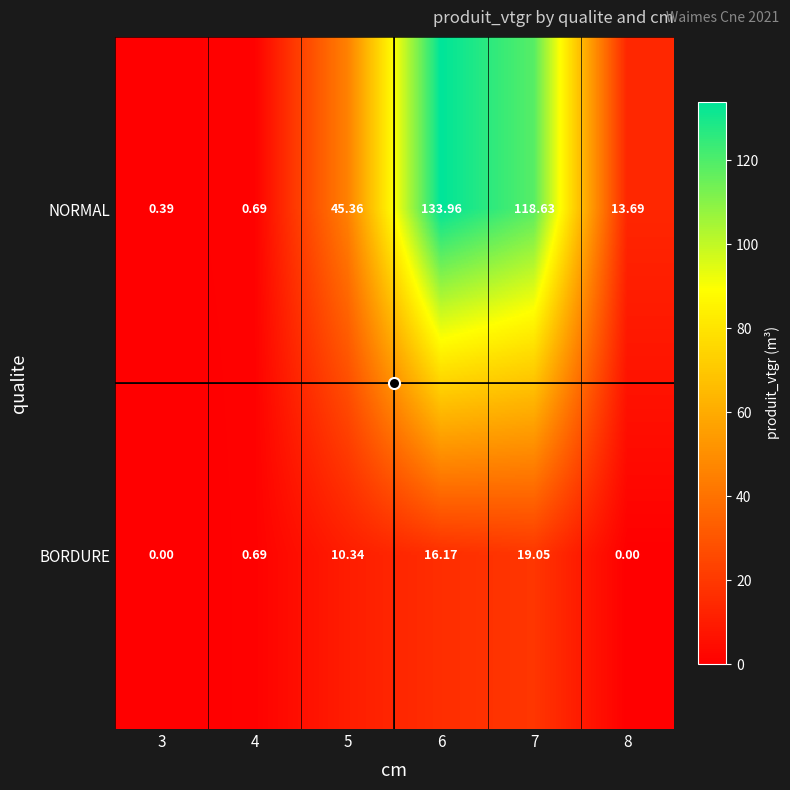

Which series has the widest spread of values?

NORMAL